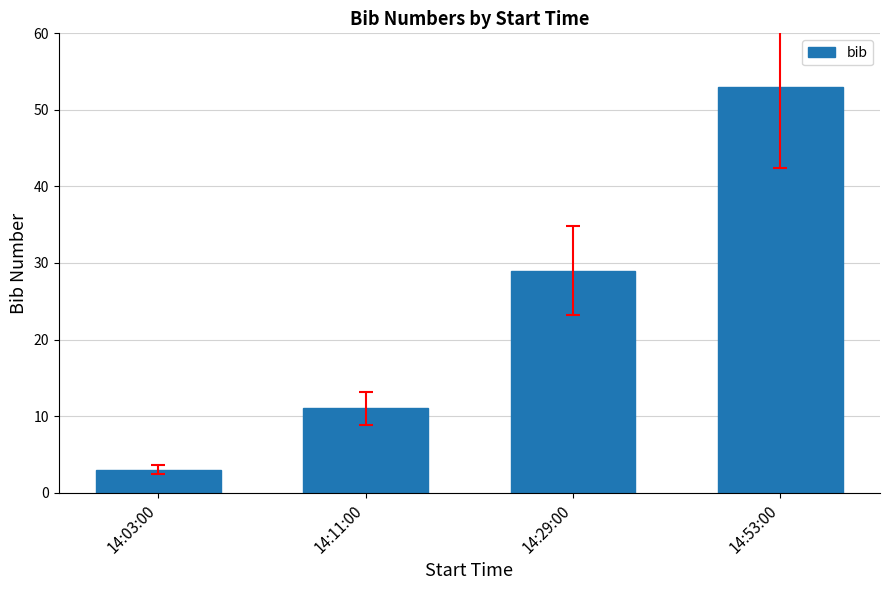

What is the sum of the values at 14:11:00 and 14:29:00?

40